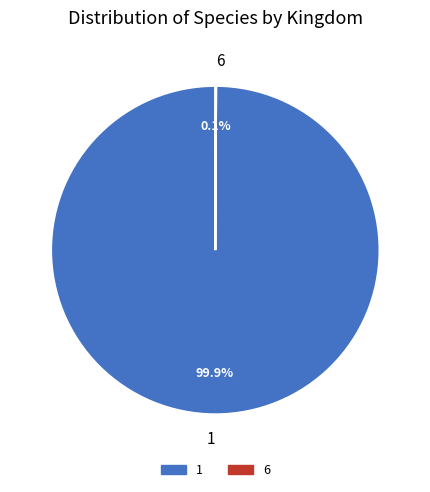

What is the majority slice?

1